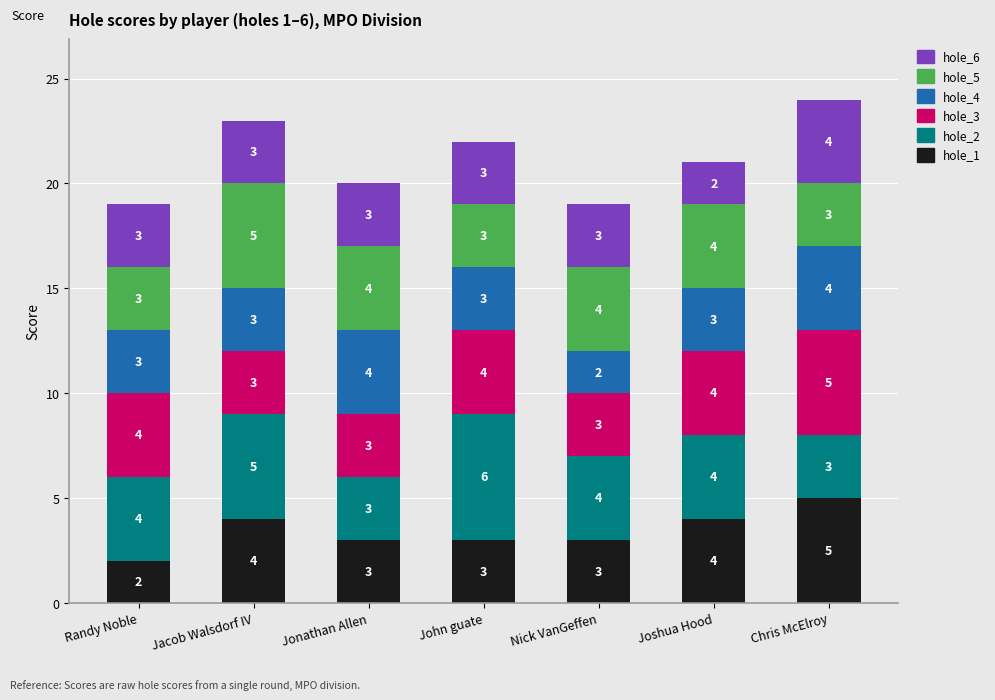

What is the highest value of the hole_1 series?

5